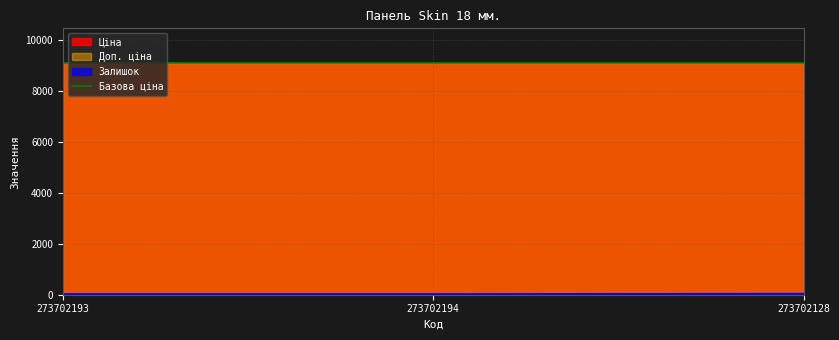

What is the value of the Доп. ціна point at the 1st from the left?

9092.0